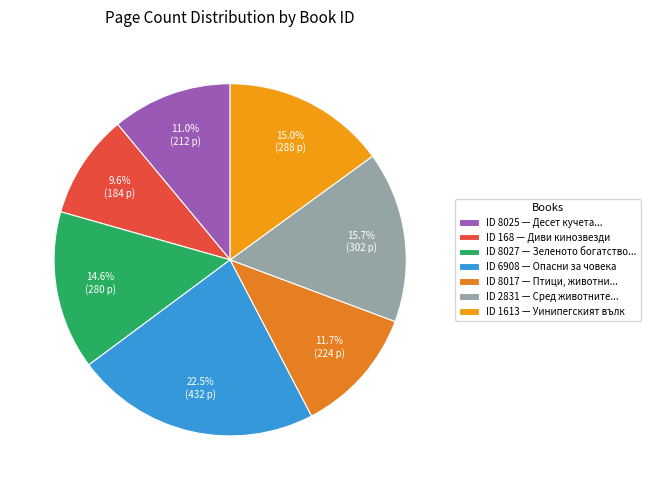

To the nearest percent, what is the difference between the largest and smallest slice percentages?

13%